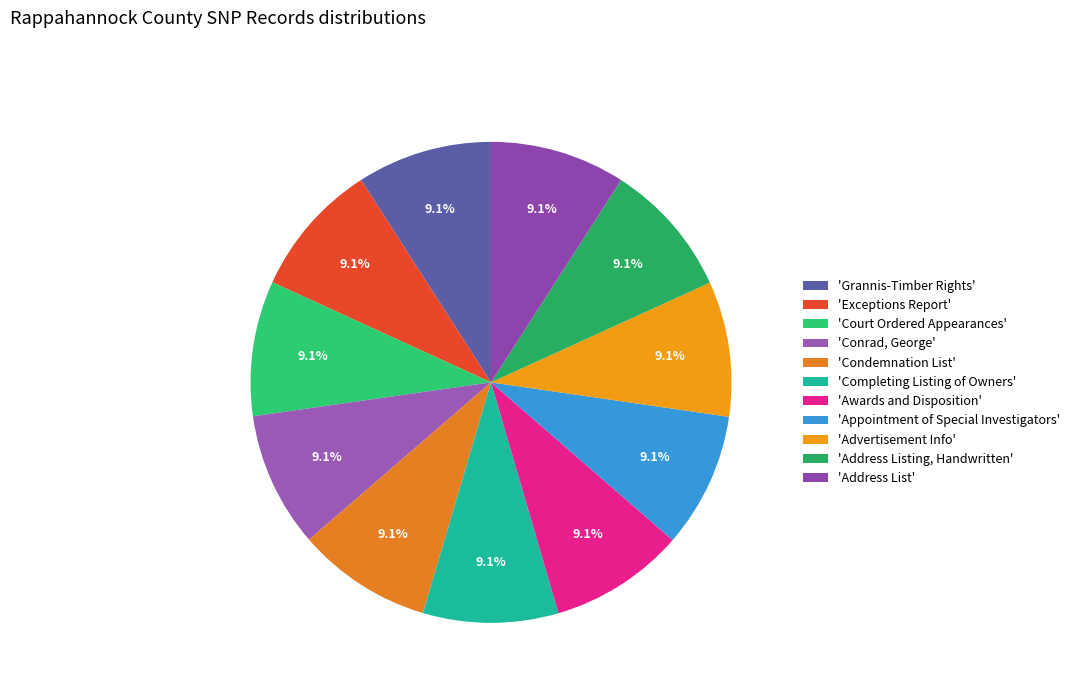

To the nearest percent, what is the average slice percentage?

9%